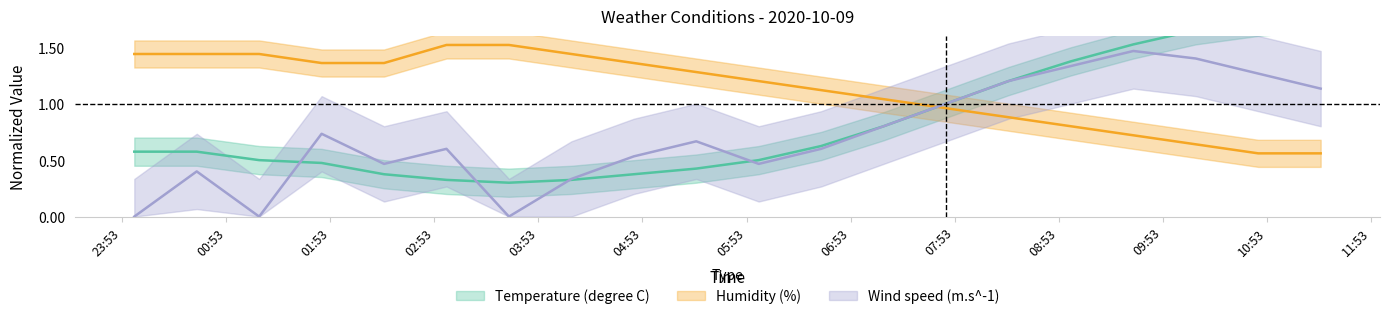

Which series has the widest spread of values?

Temperature (degree C)